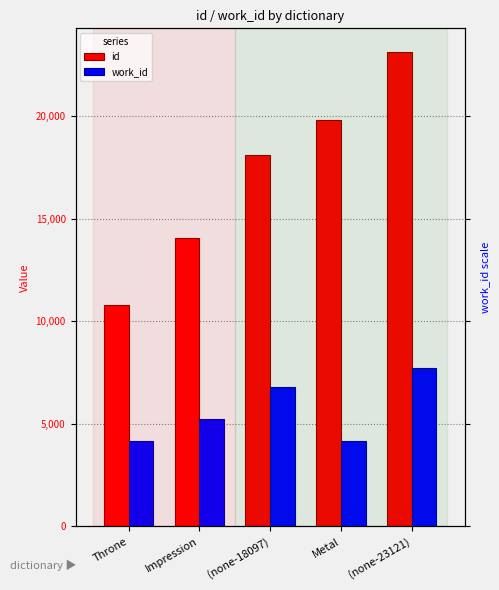

What is the label of the 1st bar from the right?

(none-23121)